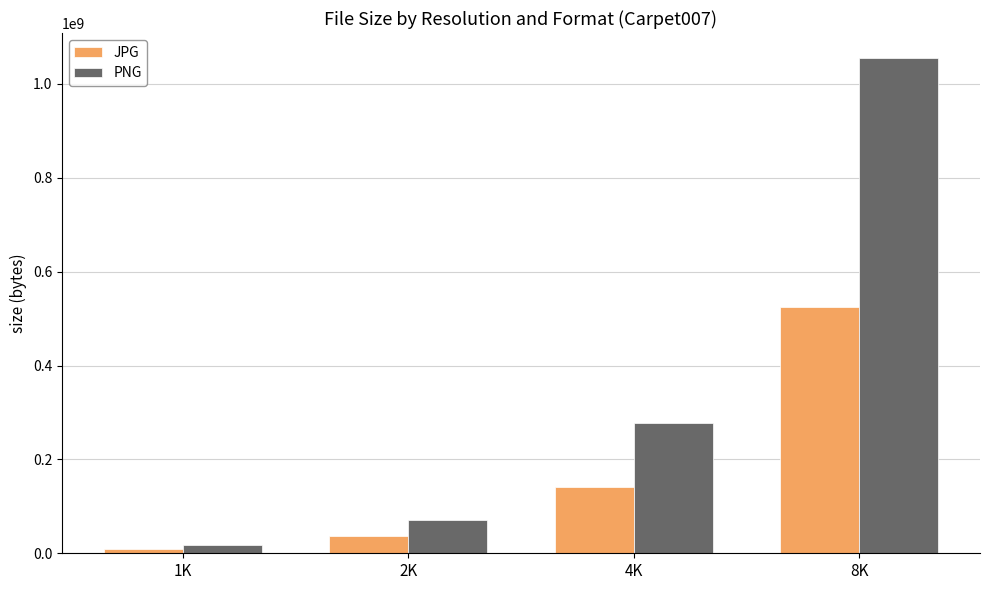

Rank the series at 1K from highest to lowest value.

PNG, JPG